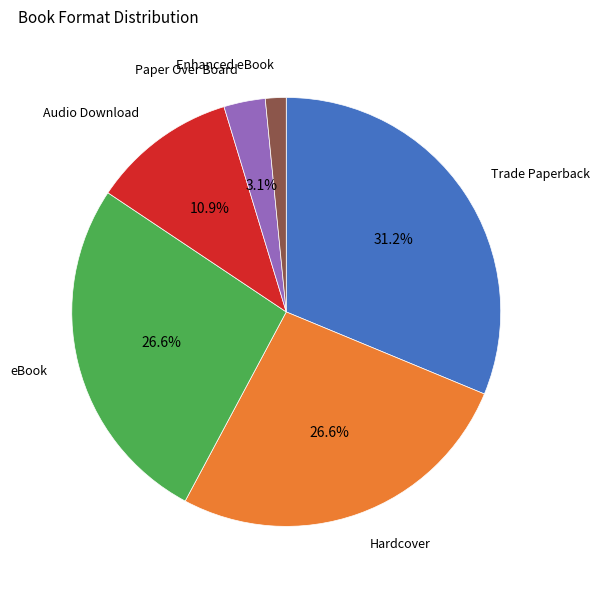

Does any single category account for the majority?

No